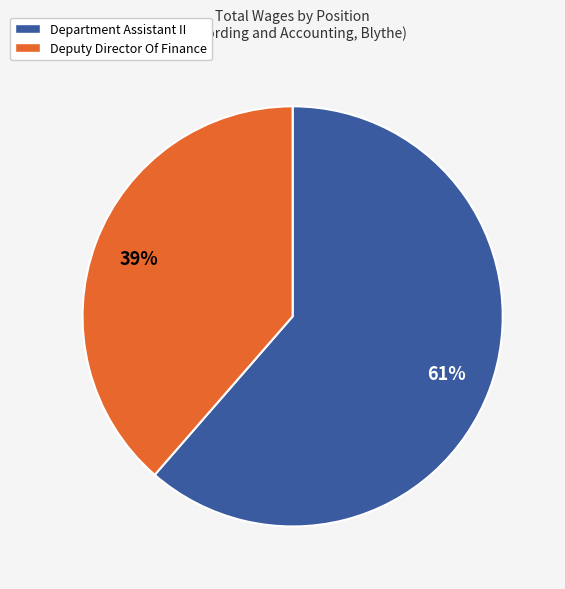

Count the number of slices in the pie.

2